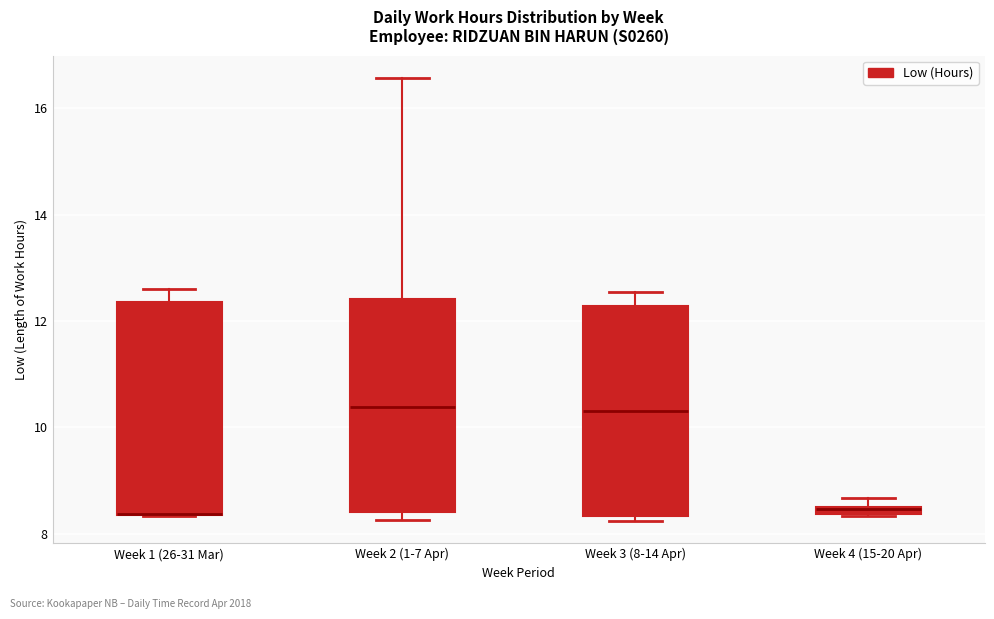

Where is the lower edge of the box for Week 2 (1-7 Apr) on the y-axis? The values are not printed on the chart, so give them approximately, as read against the axis.

8.4